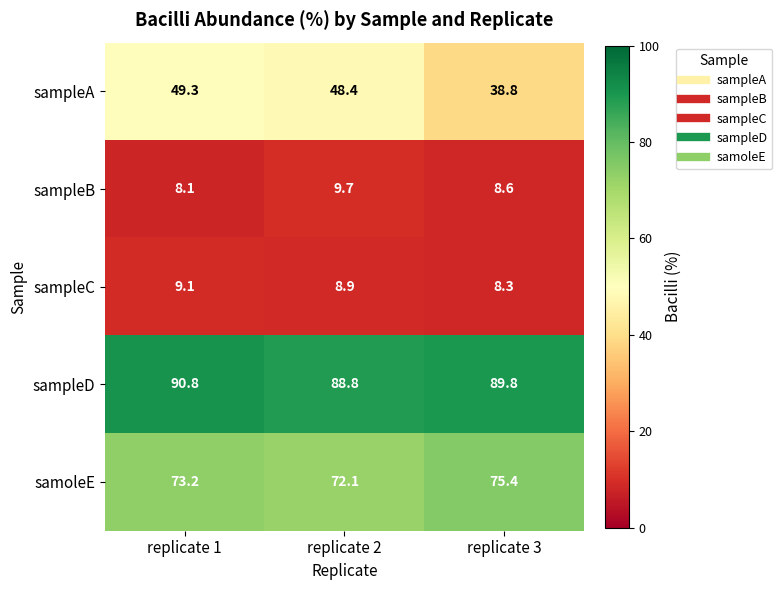

What is the sum of all sampleD values?

269.4